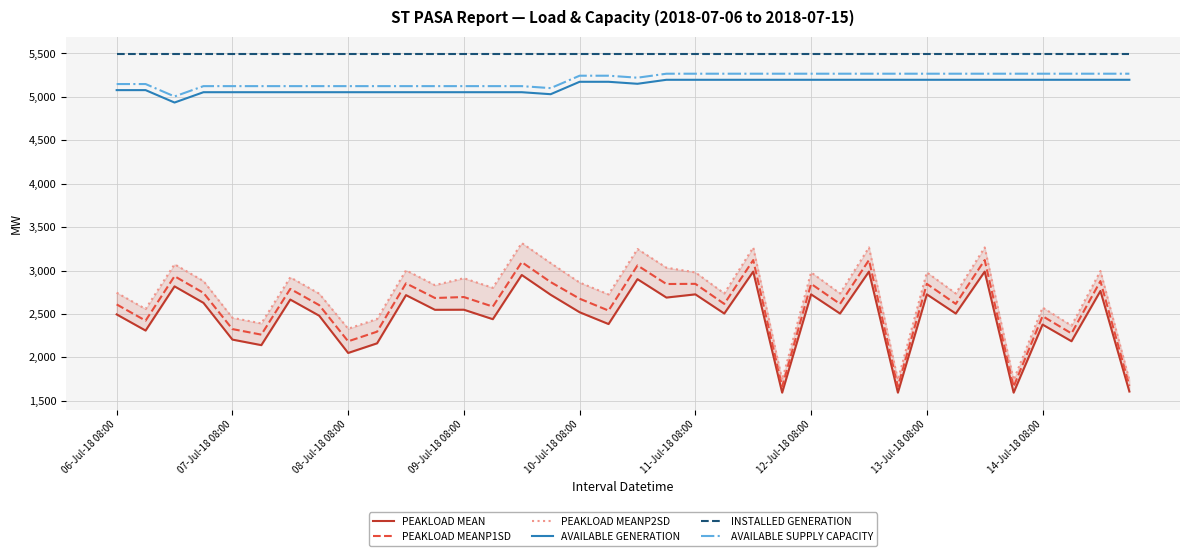

The value of AVAILABLE SUPPLY CAPACITY at 08-Jul-18 08:00 is 1538. True or false?

False